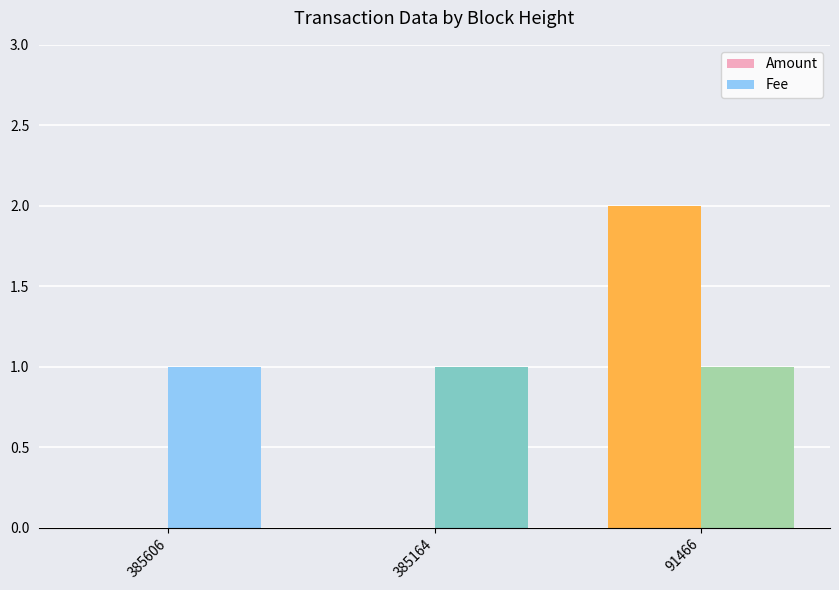

Is the value of Fee at 385606 greater than the value of Amount at 385164?

Yes